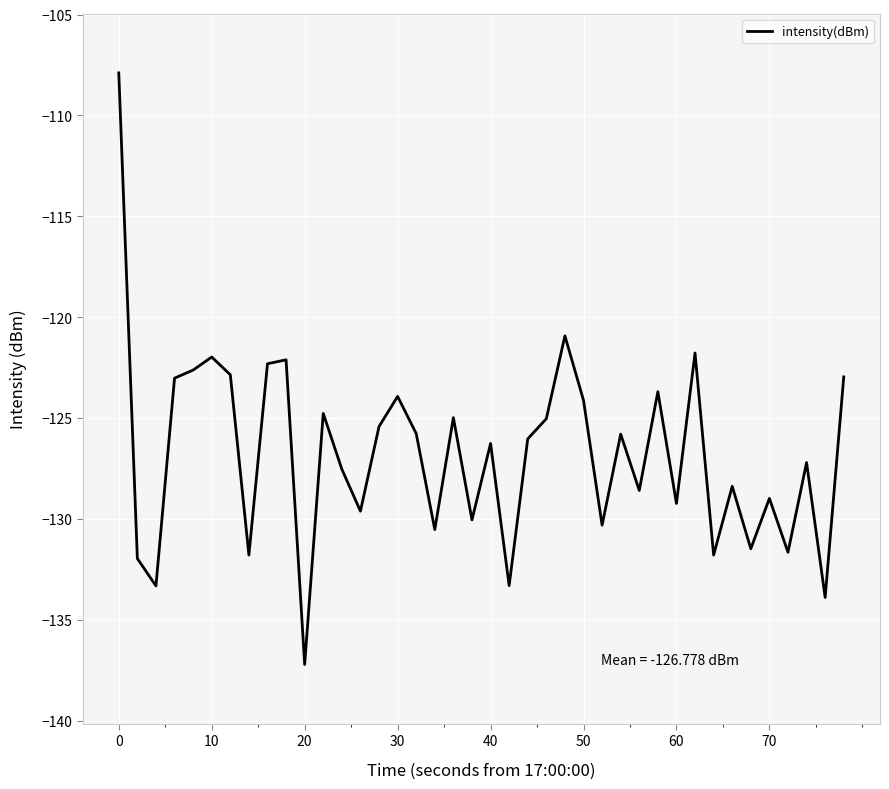

How many values are below -126?

21